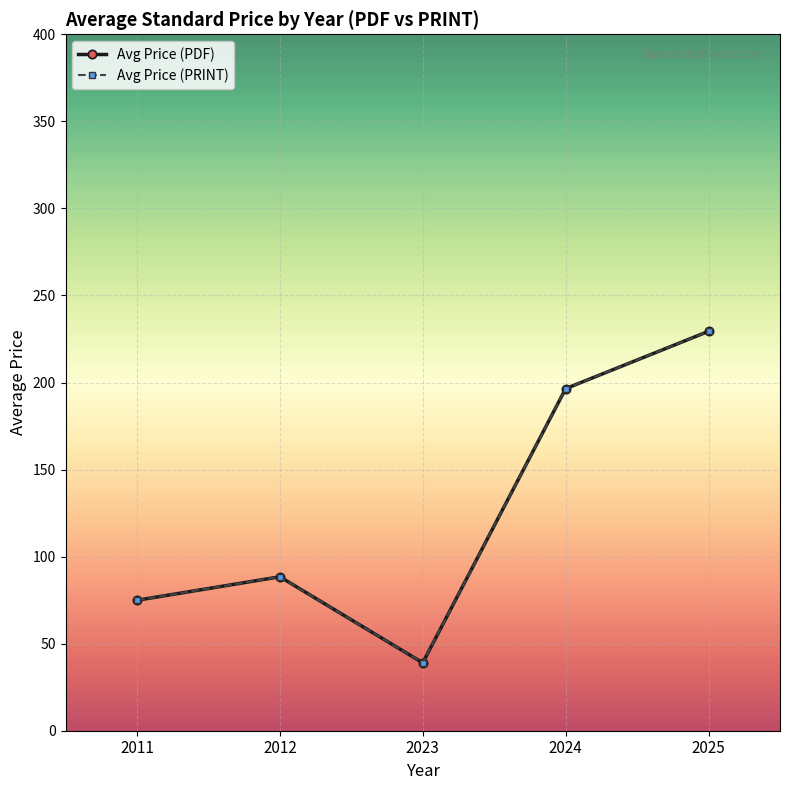

Is this an area chart (filled region under the line)?

No